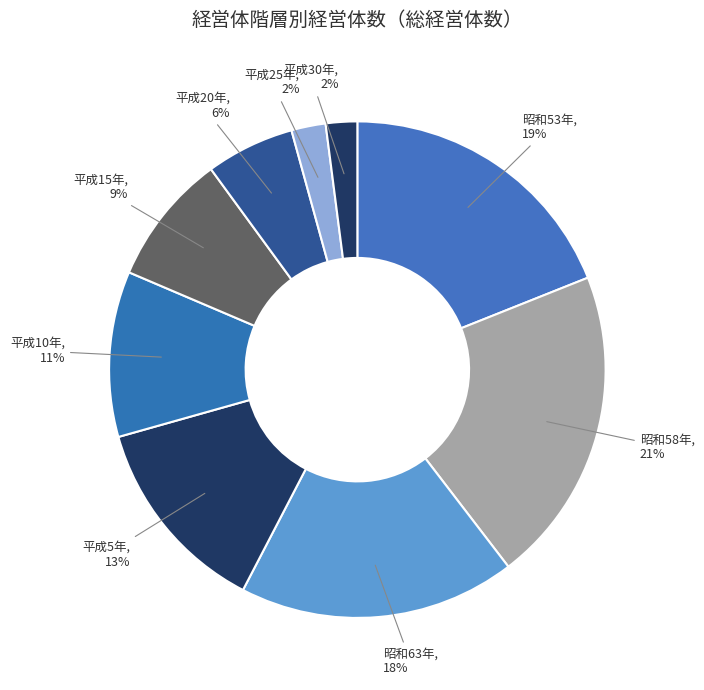

To the nearest percent, what portion does 平成5年 represent?

13%